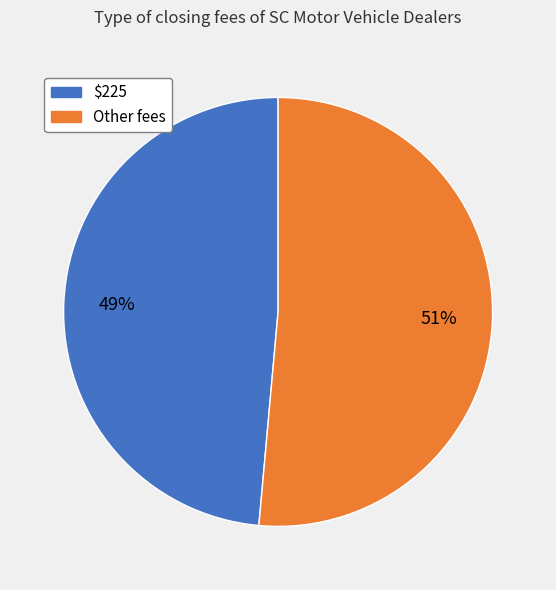

Is there any slice that represents more than half of the pie?

Yes